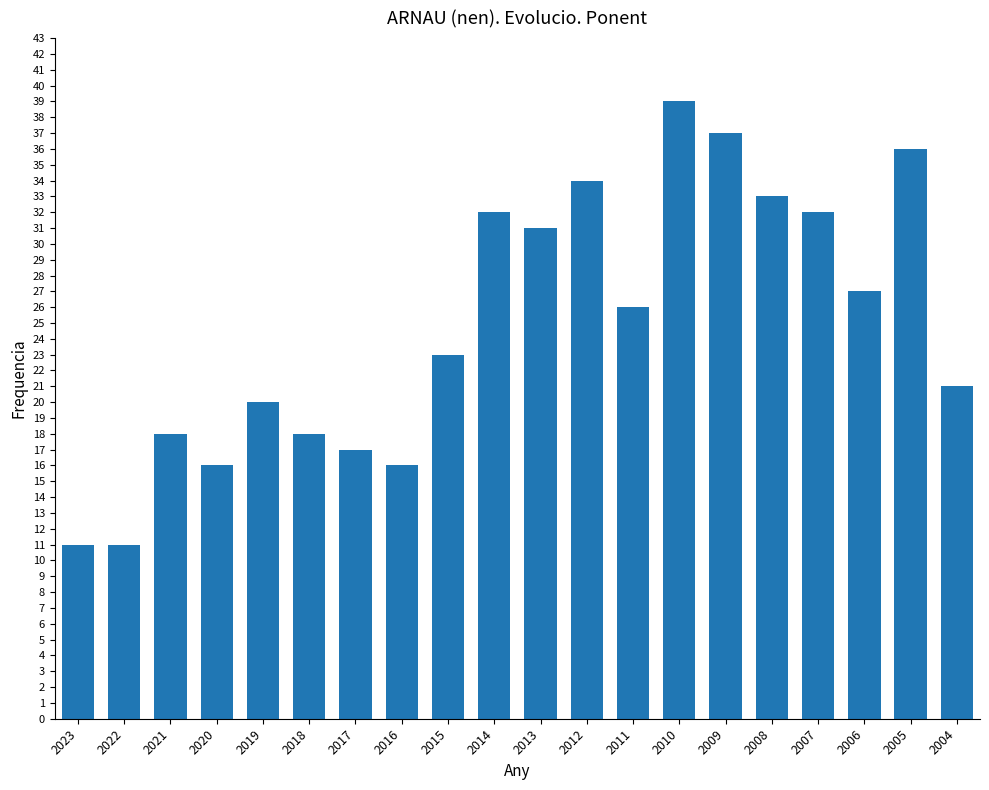

Approximately how many times larger is the value at 2006 compared to 2009?

0.7